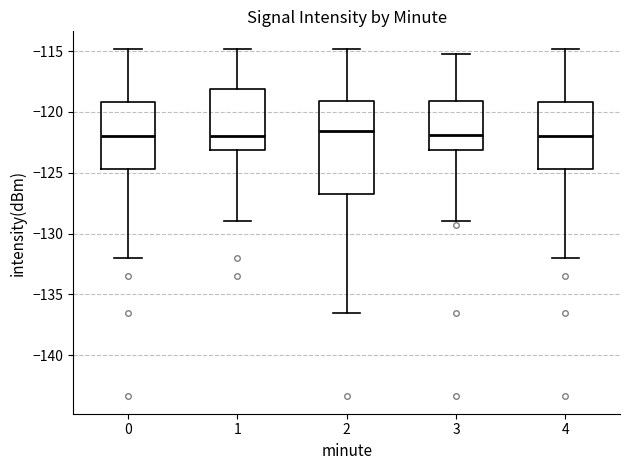

Where does the median line of the box at x = 0 sit on the y-axis? The values are not printed on the chart, so give them approximately, as read against the axis.

-122.0